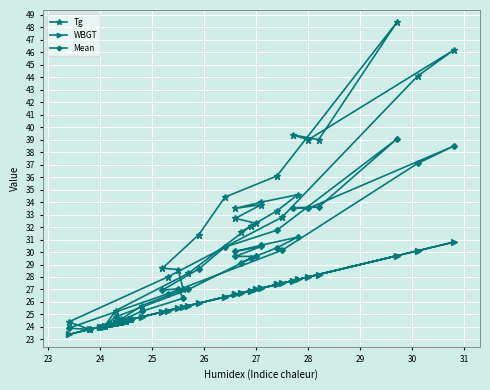

Where is the first local minimum for WBGT?

27